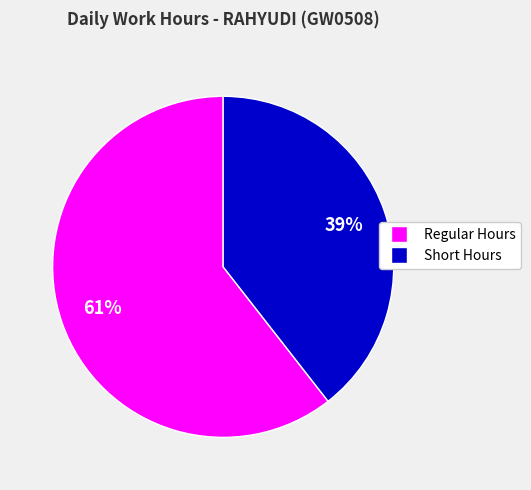

Is there a majority slice in this chart?

Yes